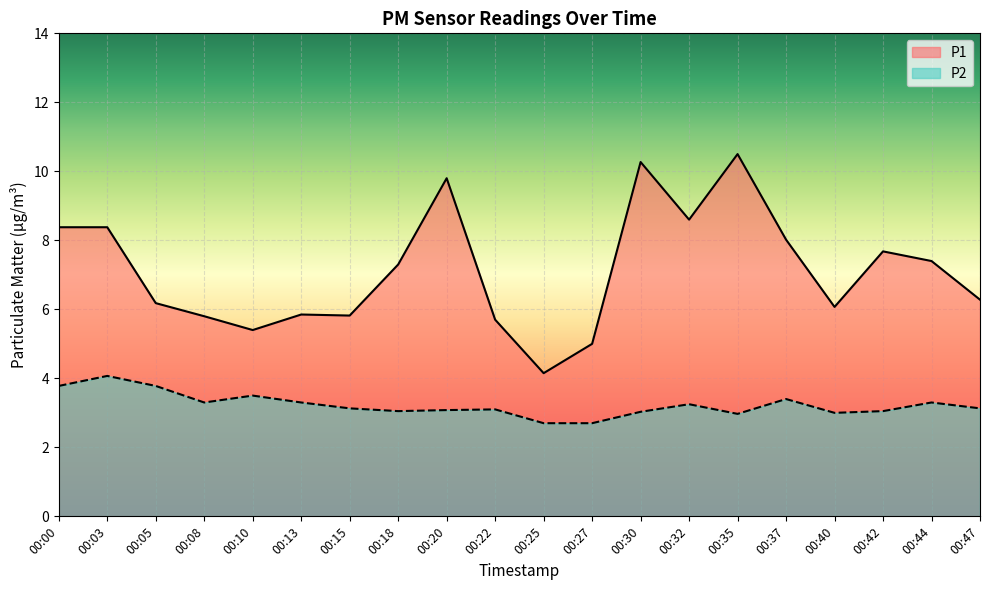

What is the minimum value for P1?

4.2